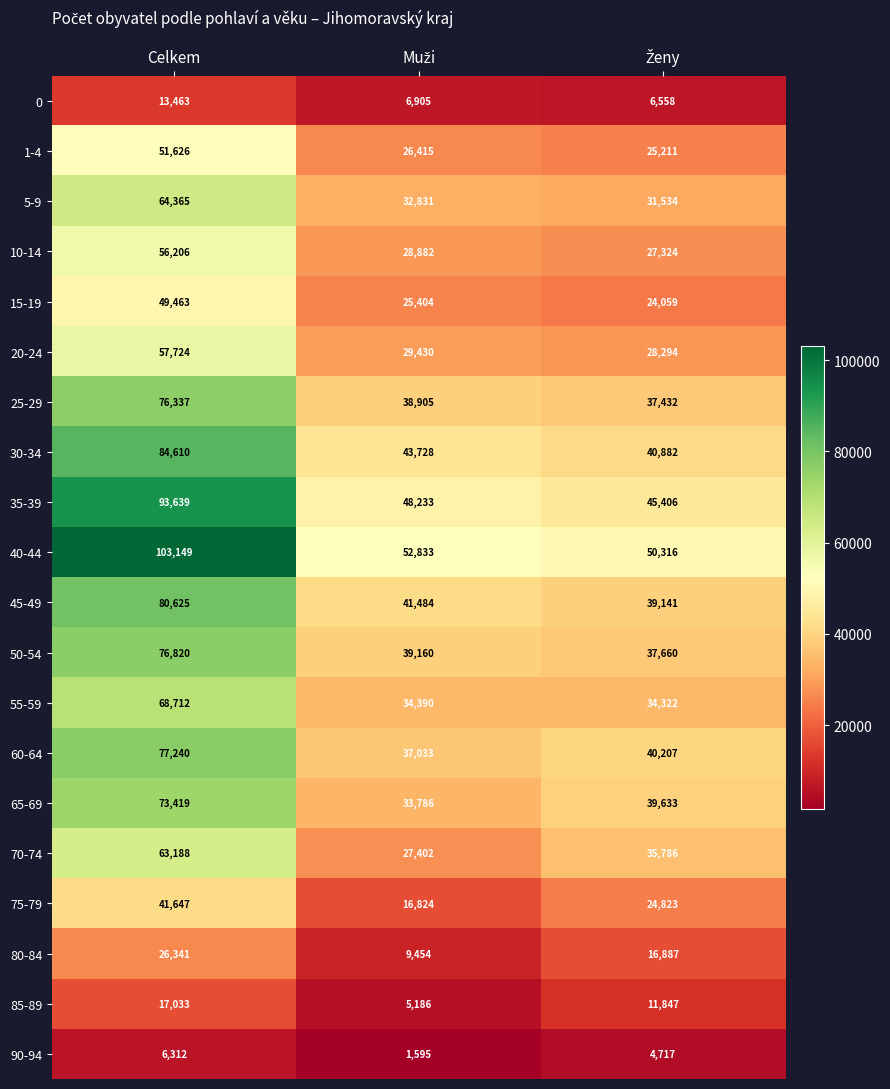

Count the number of categories in the chart.

3